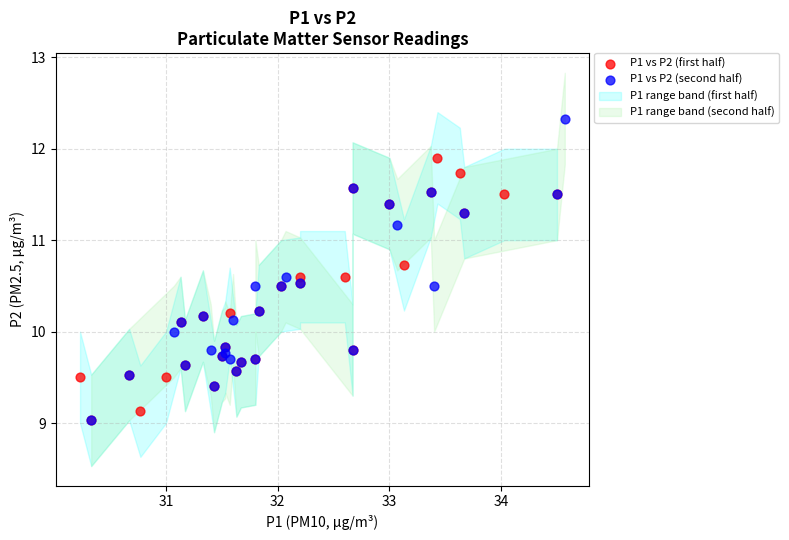

Which series has the largest Y range (max minus min)?

P1 vs P2 (second half)